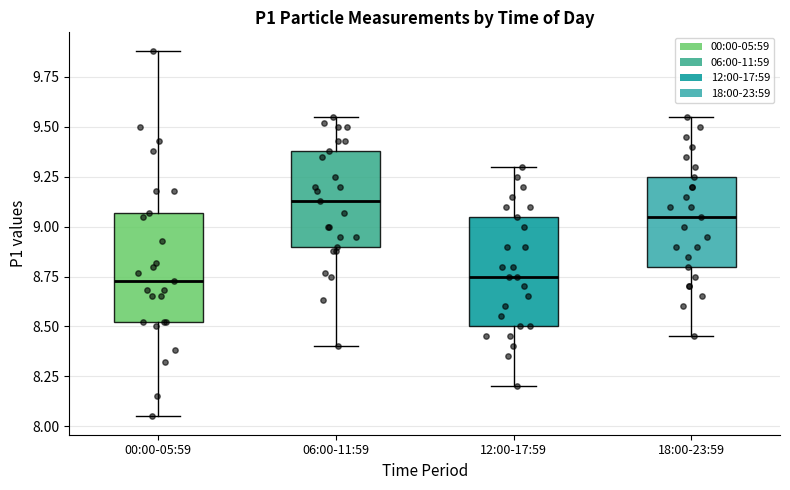

Reading left to right, read every box against the y-axis: the position of its median line, the range the box covers, and the ends of its whiskers. The values are not printed on the chart, so give them approximately, as read against the axis.

00:00-05:59: median 8.75, box 8.50 to 9.05, whiskers 8.05 to 9.90
06:00-11:59: median 9.15, box 8.90 to 9.40, whiskers 8.40 to 9.55
12:00-17:59: median 8.75, box 8.50 to 9.05, whiskers 8.20 to 9.30
18:00-23:59: median 9.05, box 8.80 to 9.25, whiskers 8.45 to 9.55